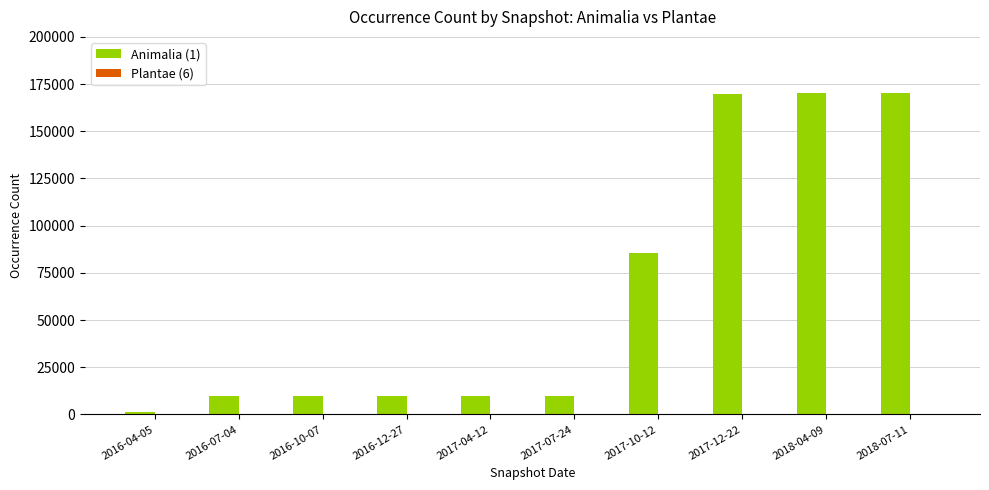

Which series has the largest total across all categories?

Animalia (1)